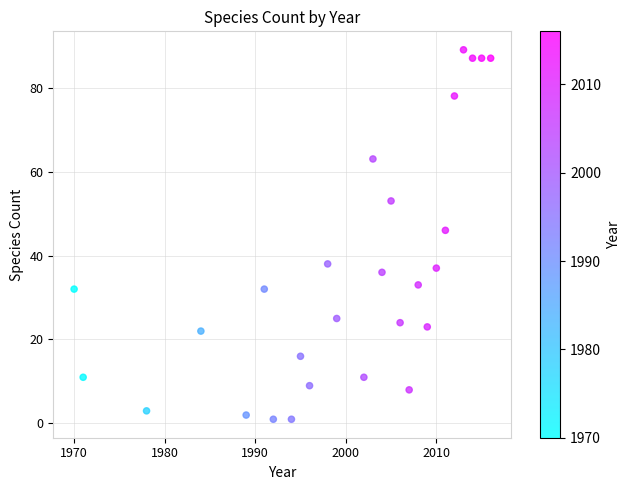

What Y value in the scatter plot is closest to 45?

46